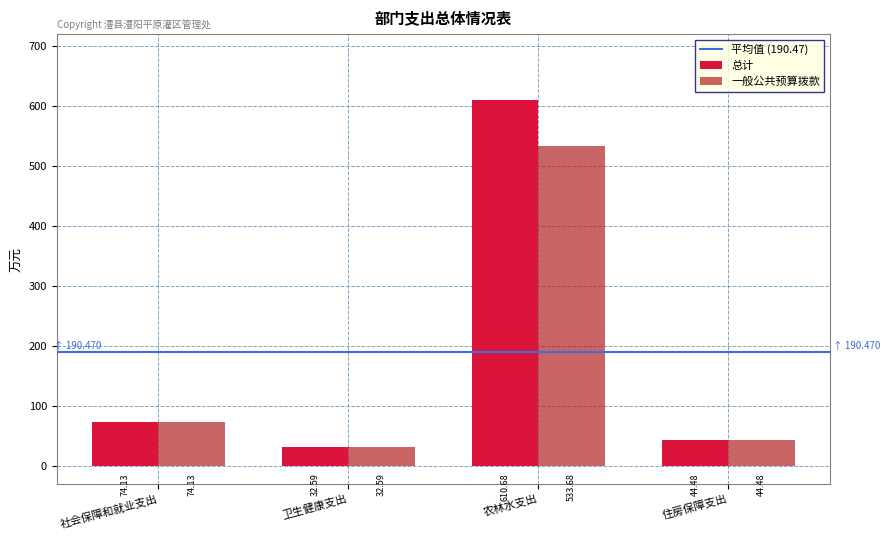

Is the value of 总计 at 住房保障支出 greater than the value of 一般公共预算拨款 at 社会保障和就业支出?

No